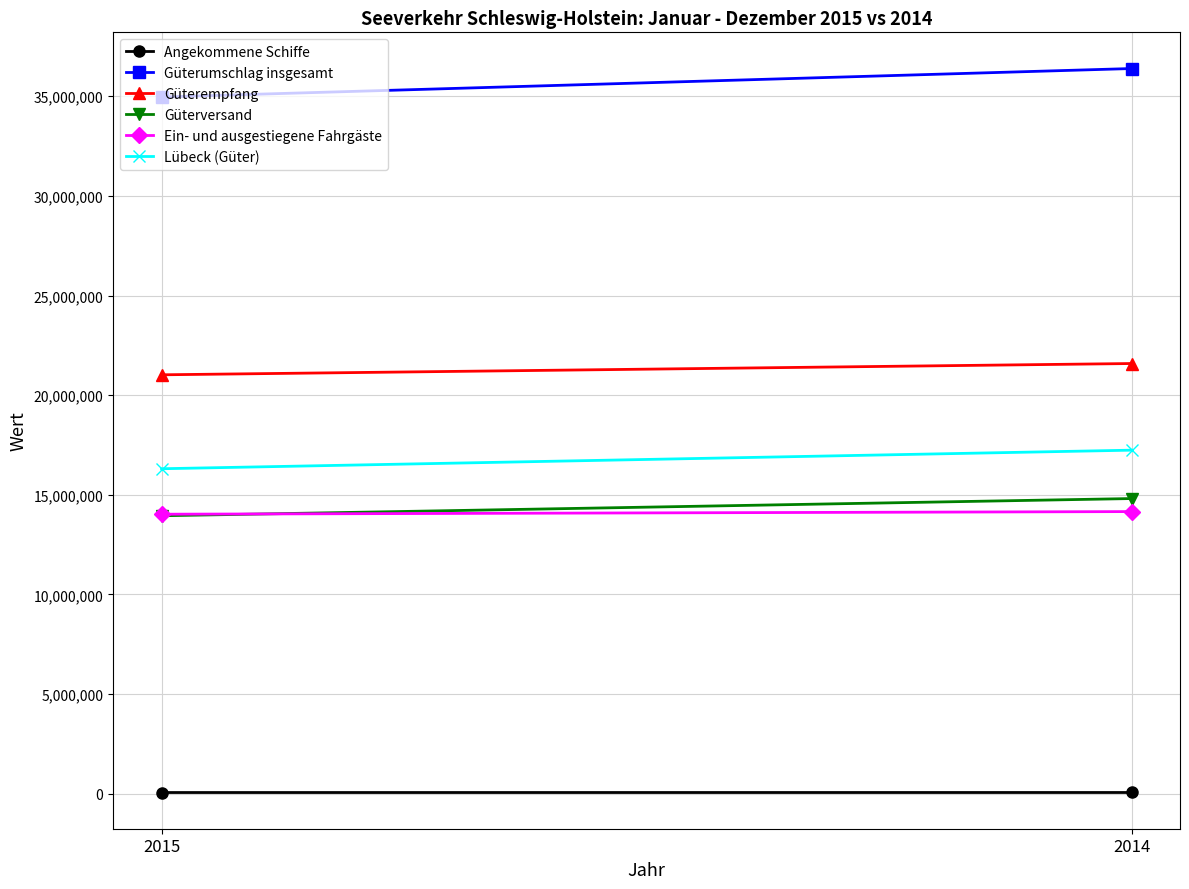

Rank the series by their maximum value, from highest to lowest.

Güterumschlag insgesamt, Güterempfang, Lübeck (Güter), Güterversand, Ein- und ausgestiegene Fahrgäste, Angekommene Schiffe